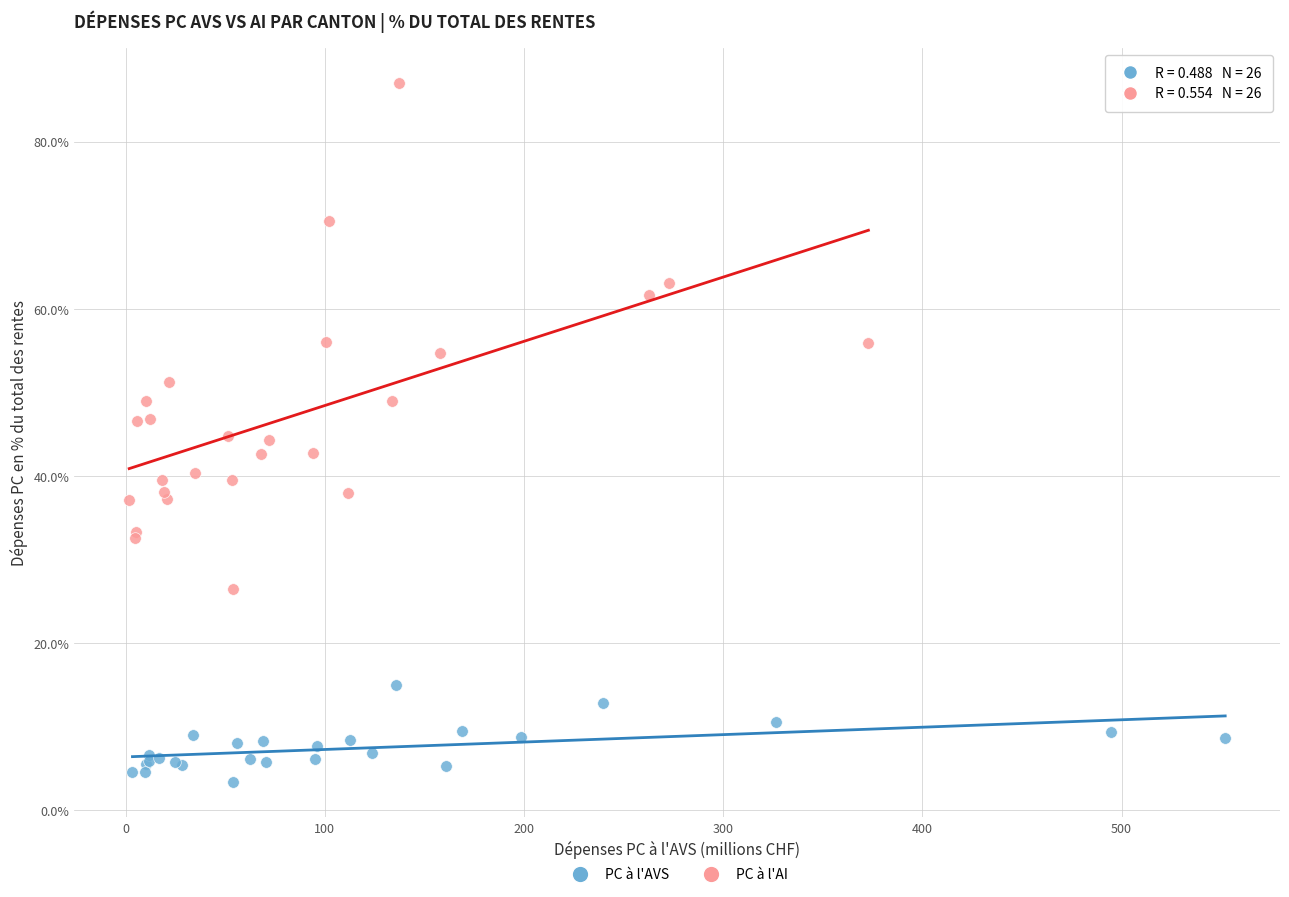

What are all the series names shown in the legend?

PC à l'AVS, PC à l'AI